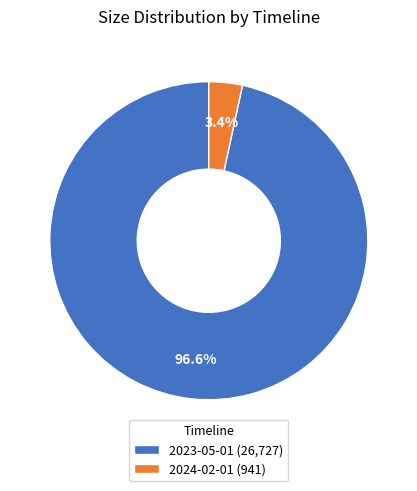

Rank the categories by value from lowest to highest.

2024-02-01, 2023-05-01